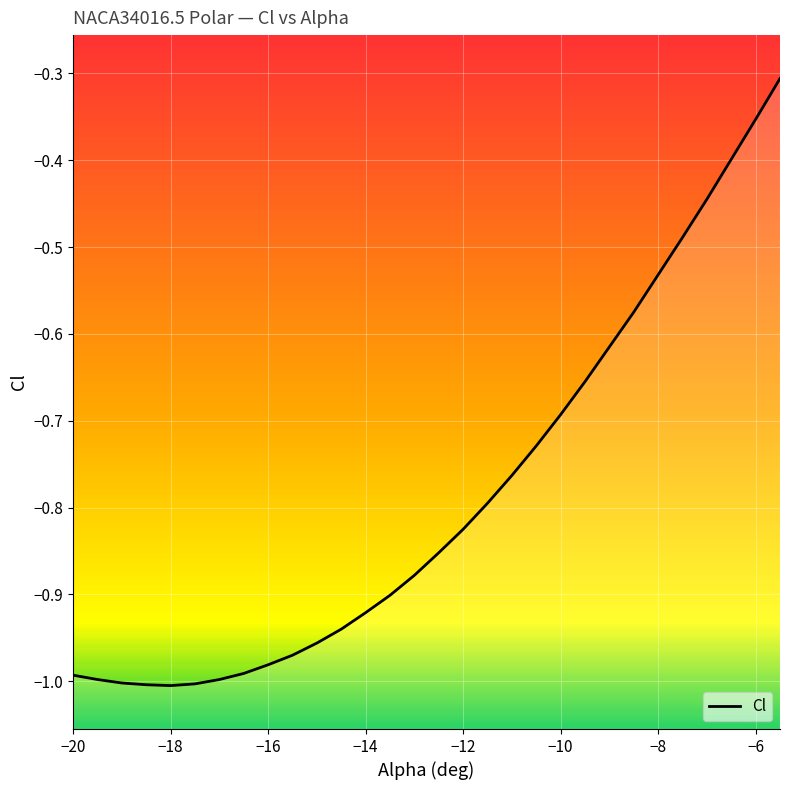

True or false: the data has more than 0 interior local peaks.

False